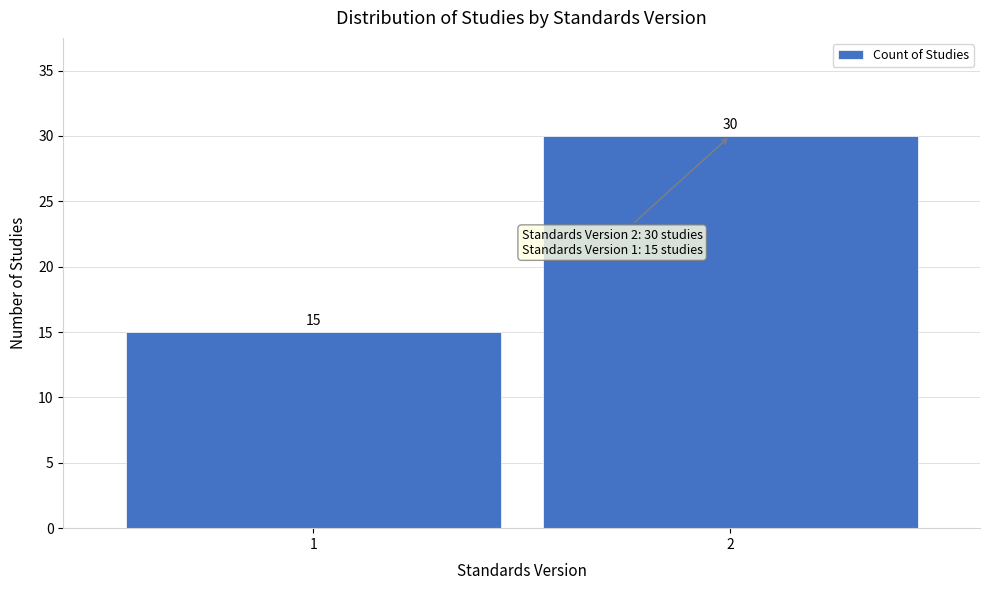

Reading right to left, what are all the values shown in this chart?

2=30	1=15